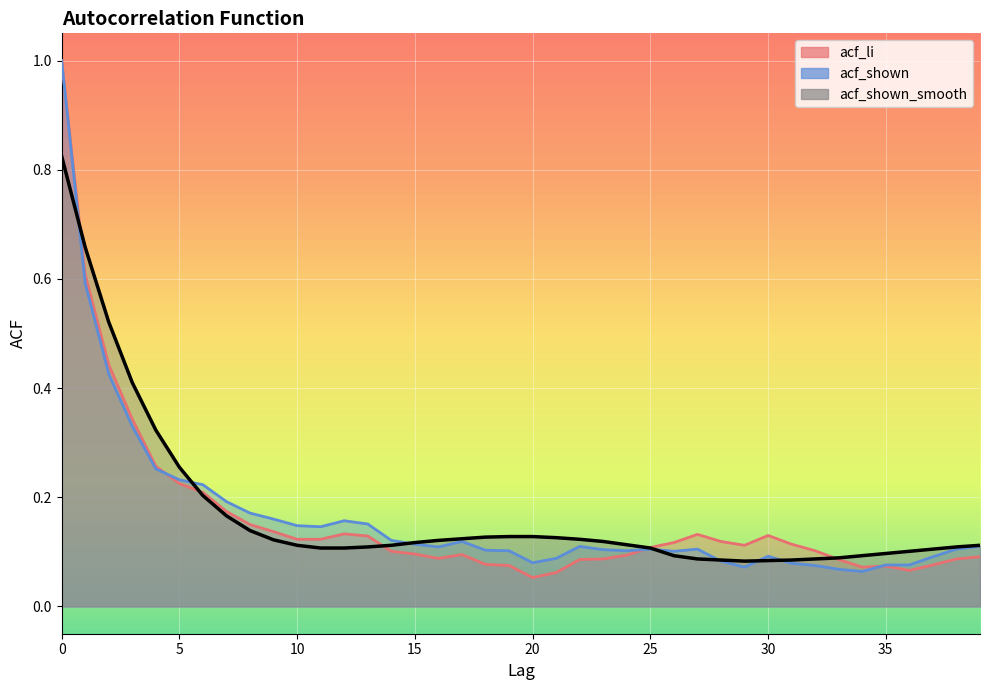

True or false: acf_shown and acf_shown_smooth intersect in this chart.

True